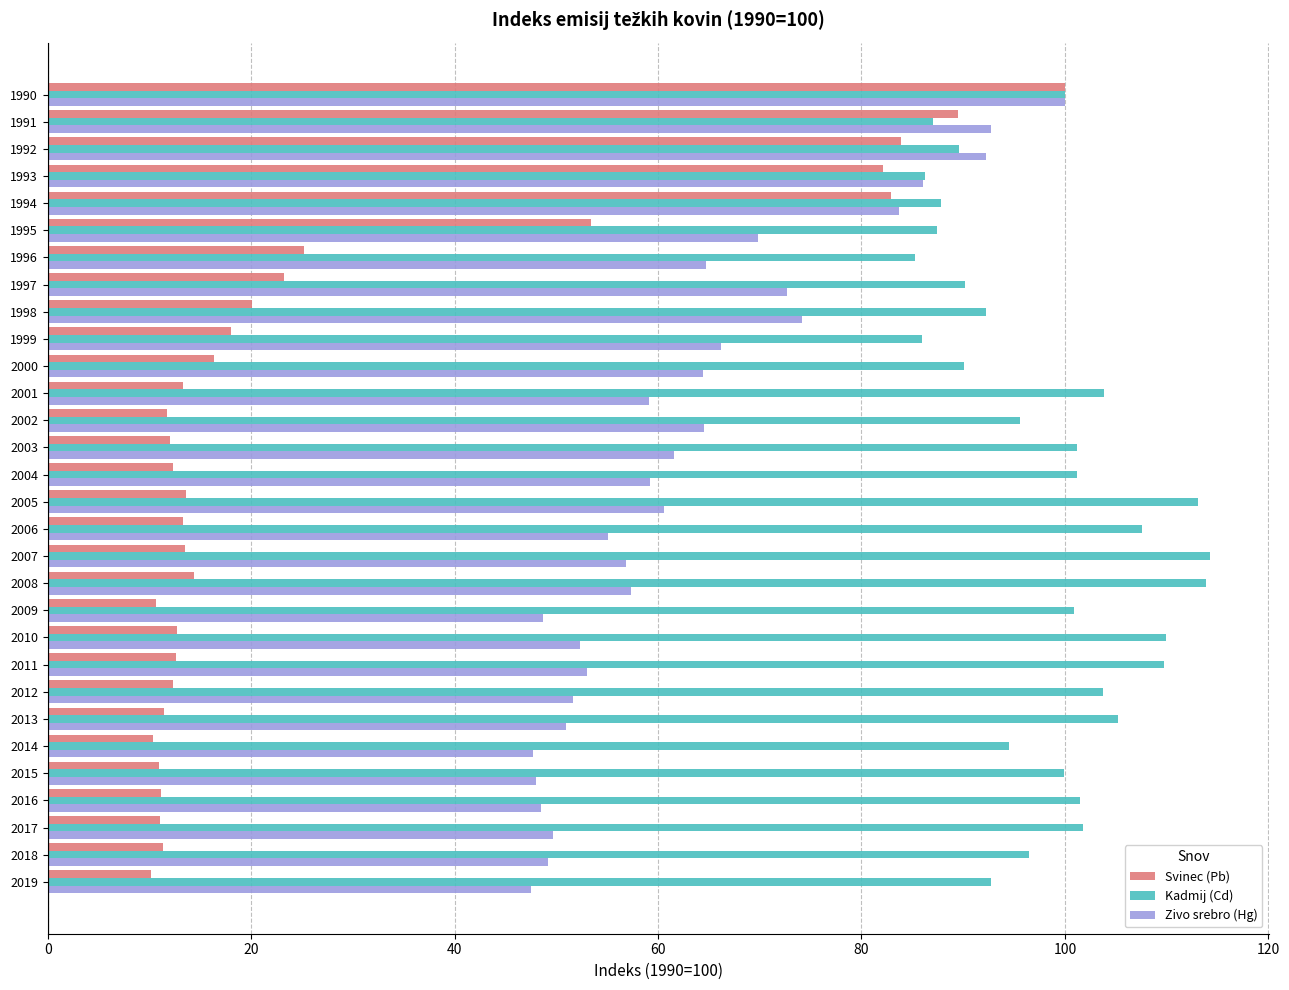

At which label does Zivo srebro (Hg) reach its peak?

1990